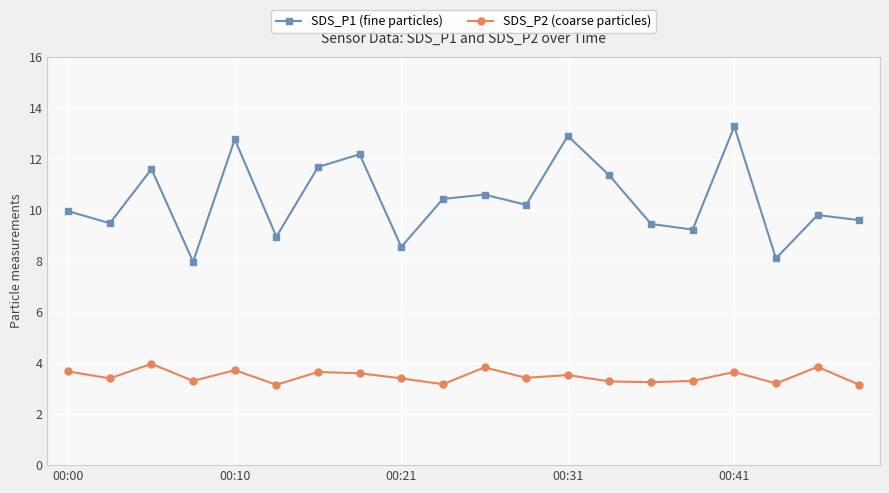

At how many categories does at least one series exceed 12?

4